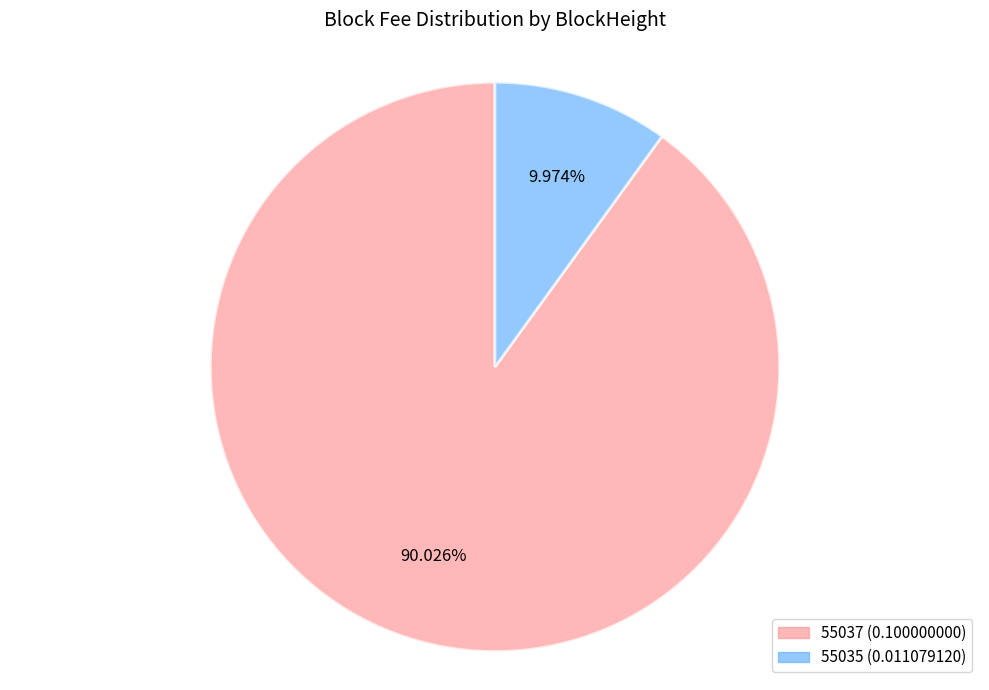

Do 55035 and 55037 together represent more than half of the pie?

Yes